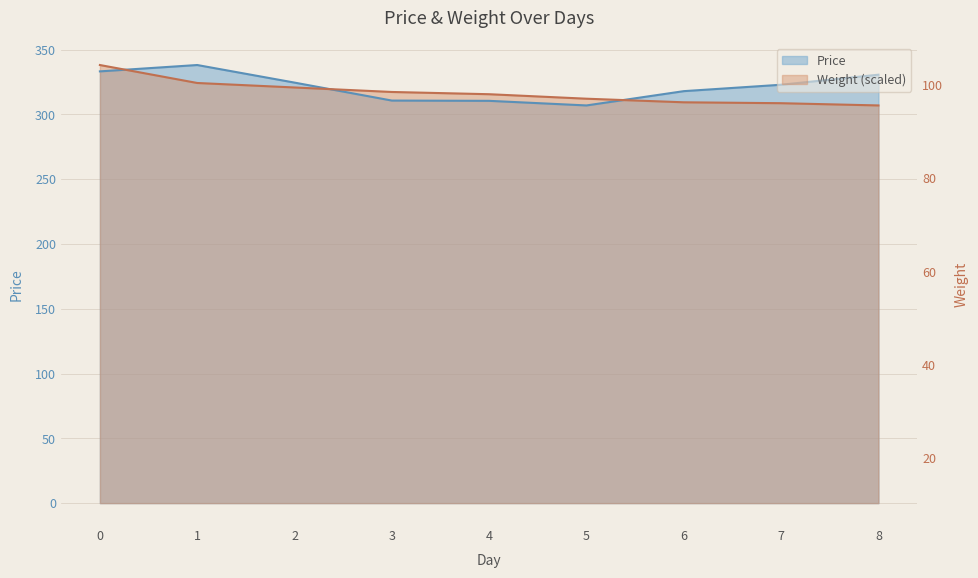

What is the difference between the Weight values at 0 and 2?

17.3